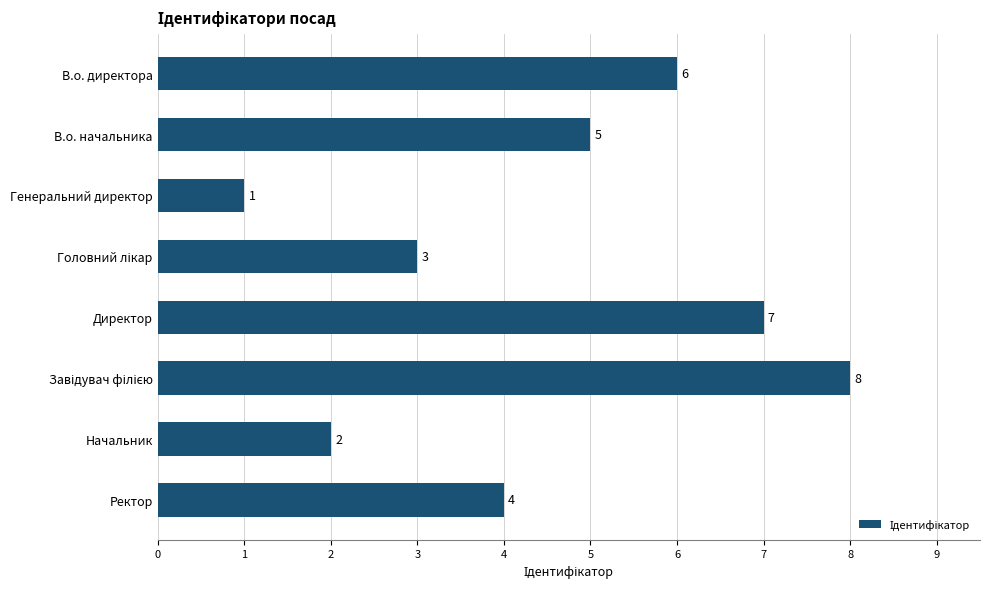

What is the value of the 7th bar from the top?

2